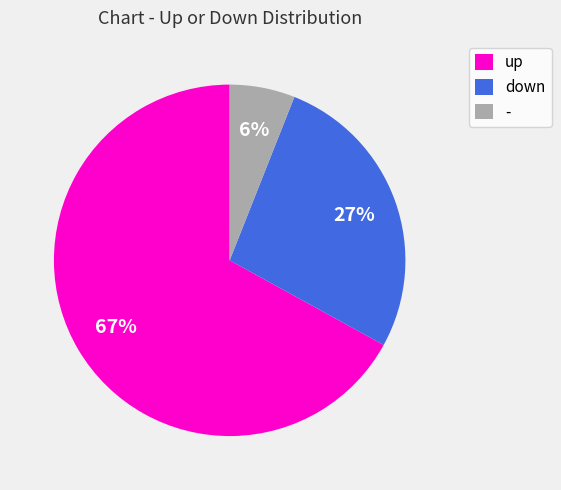

Which category has the biggest portion of the pie?

up